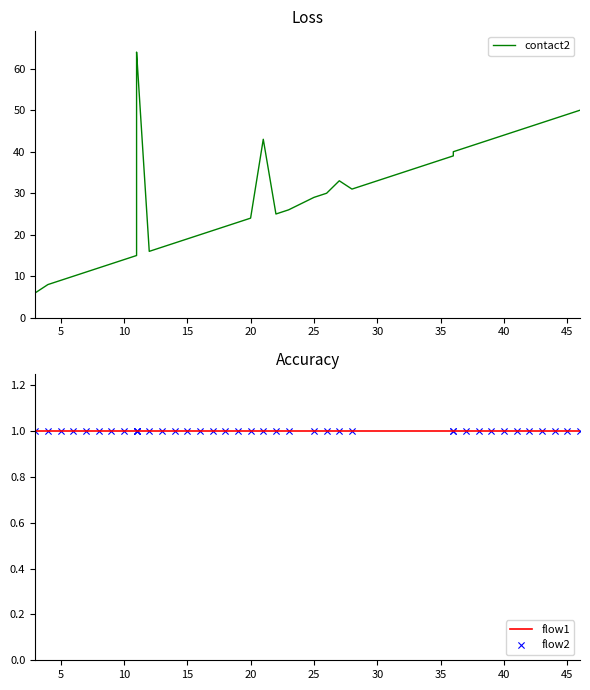

What are all the series names shown in the legend?

contact2, flow1, flow2